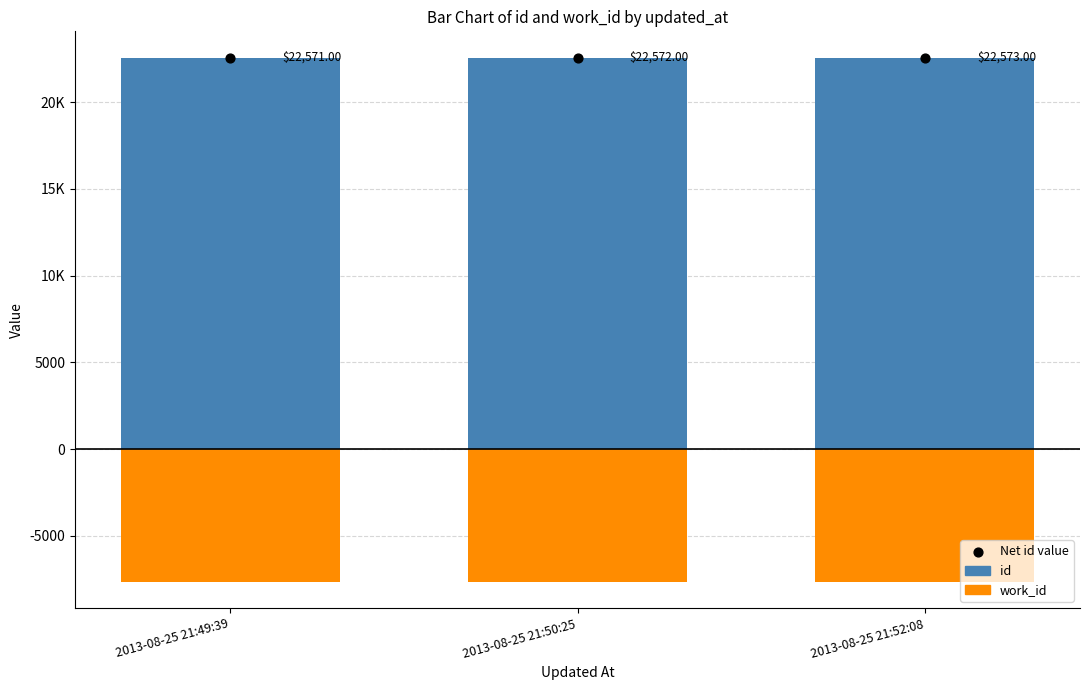

What are all the series names shown in the legend?

id, work_id, Net id value